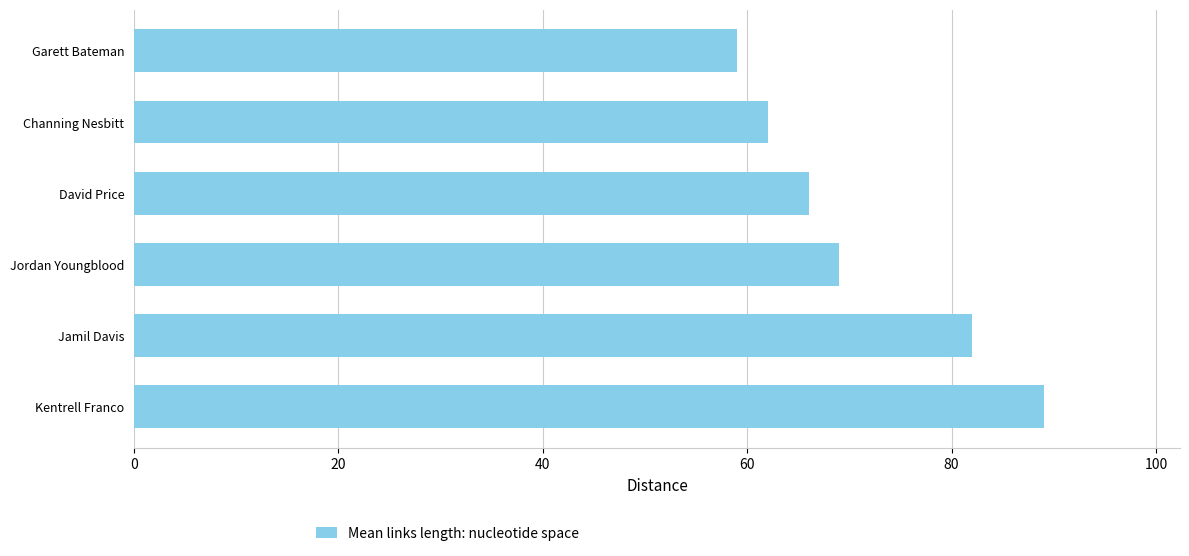

List the labels in order of value, largest first.

Kentrell Franco, Jamil Davis, Jordan Youngblood, David Price, Channing Nesbitt, Garett Bateman